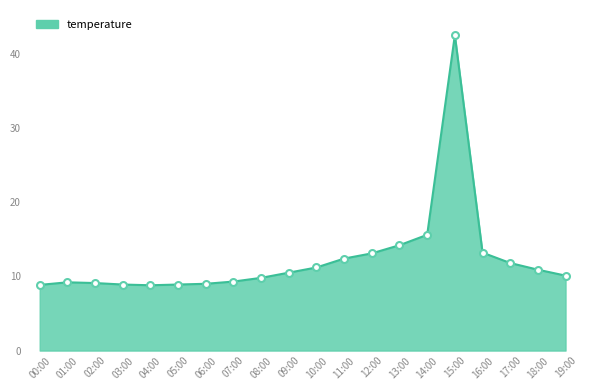

What is the ratio of the value at 08:00 to the value at 11:00?

0.8